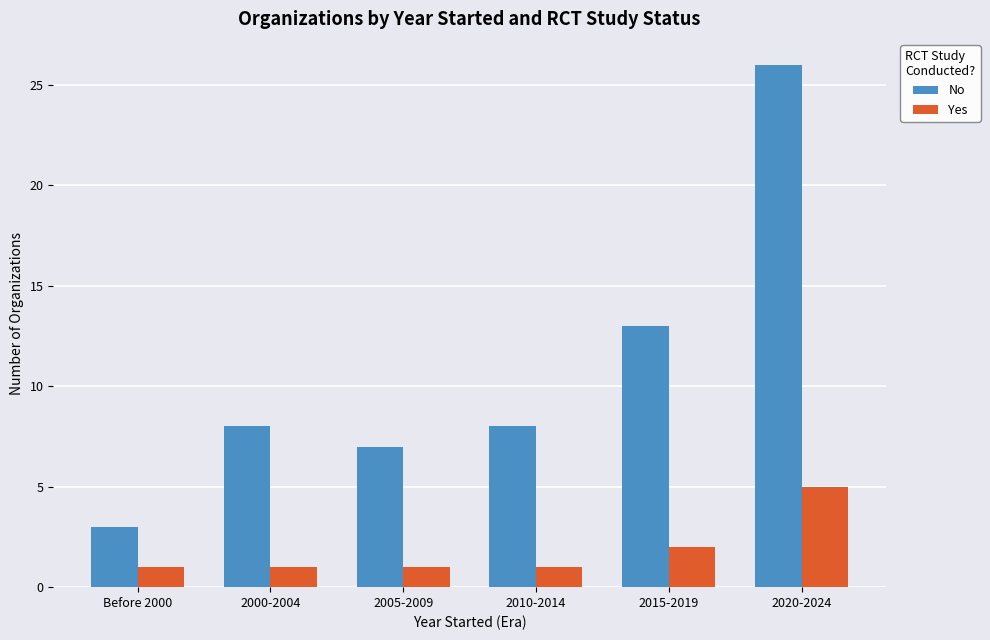

Rank the series by their maximum value, from highest to lowest.

No, Yes